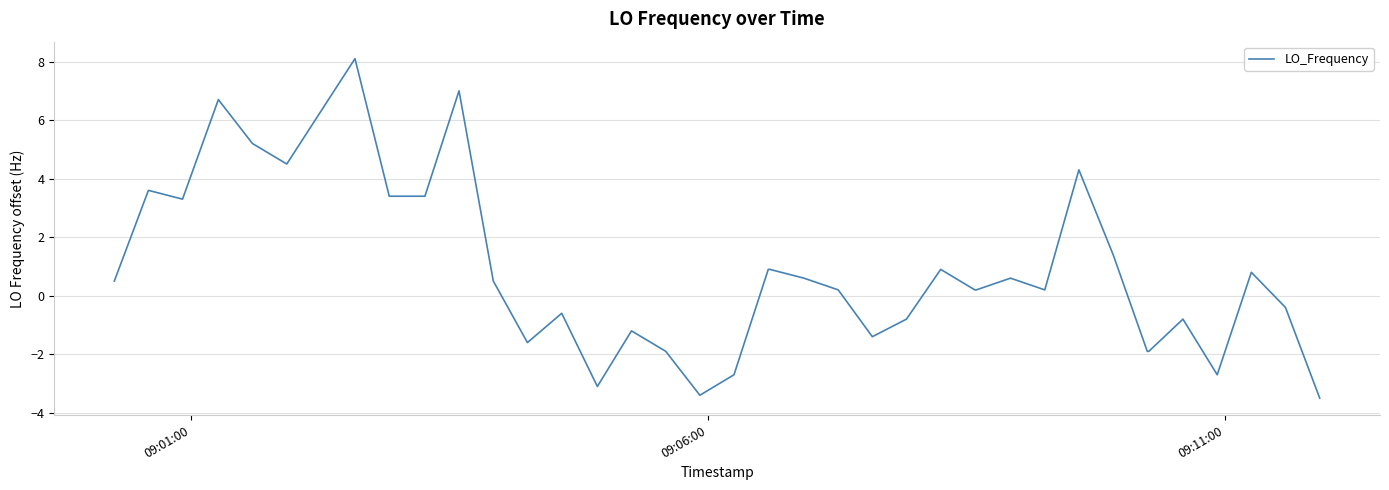

Reading left to right, what are all the values shown in this chart?

0.5	3.6	3.3	6.7	5.2	4.5	6.3	8.1	3.4	3.4	3.4	7.0	0.5	-1.6	-0.6	-3.1	-1.2	-1.9	-3.4	-2.7	0.9	0.9	0.6	0.2	-1.4	-0.8	0.9	0.2	0.2	0.6	0.2	4.3	1.4	-1.9	-1.9	-0.8	-2.7	0.8	-0.4	-3.5